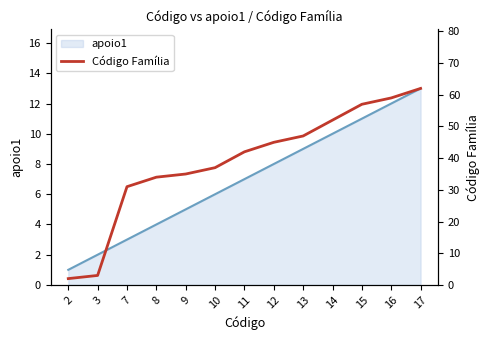

List the labels in order of value, largest first.

17, 16, 15, 14, 13, 12, 11, 10, 9, 8, 7, 3, 2